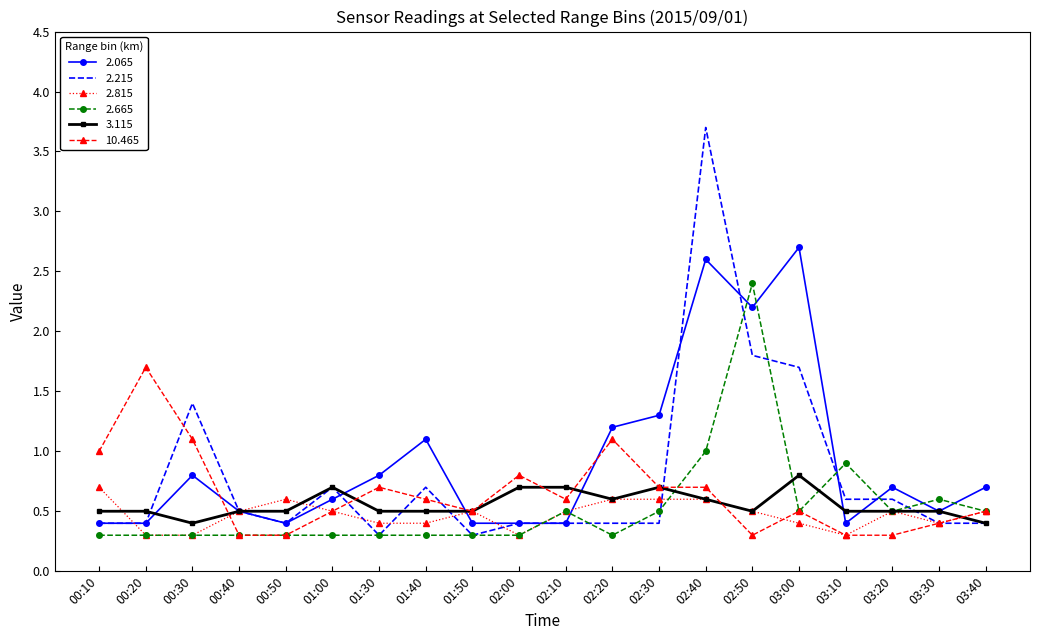

What is the total value across all series at 03:20?

3.1